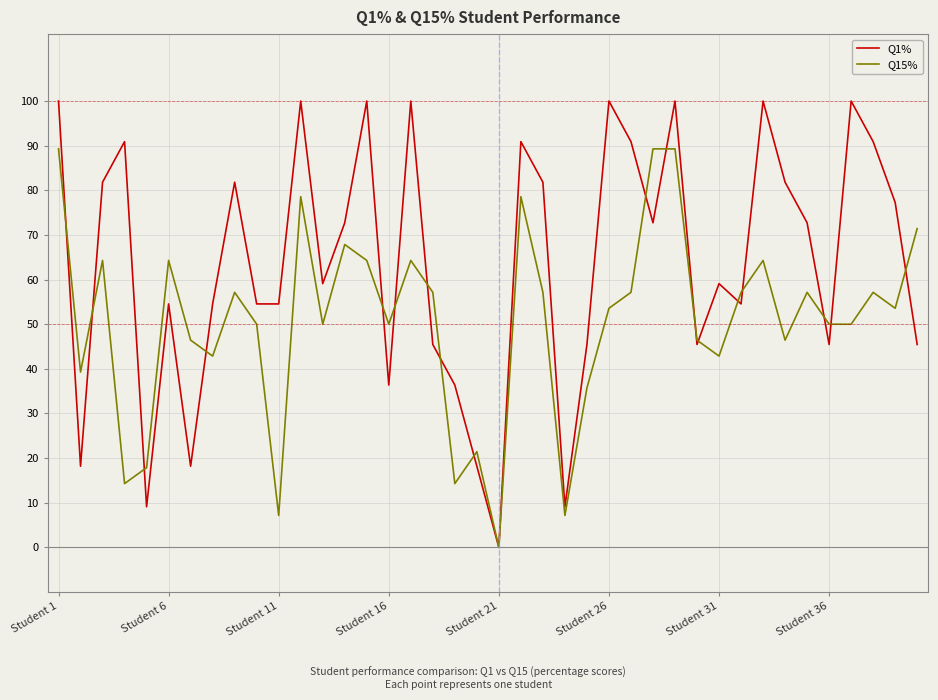

Rank the series by their average value, from highest to lowest.

Q1%, Q15%